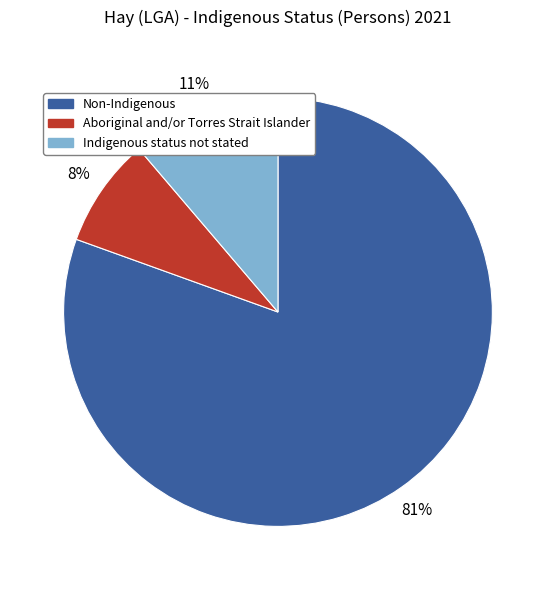

What is the largest slice in the pie chart?

Non-Indigenous